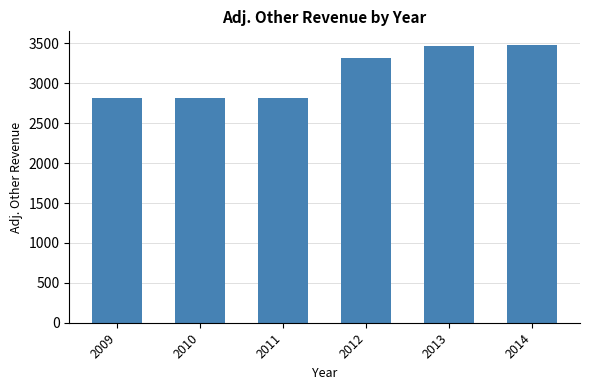

How many bars are there in total?

6